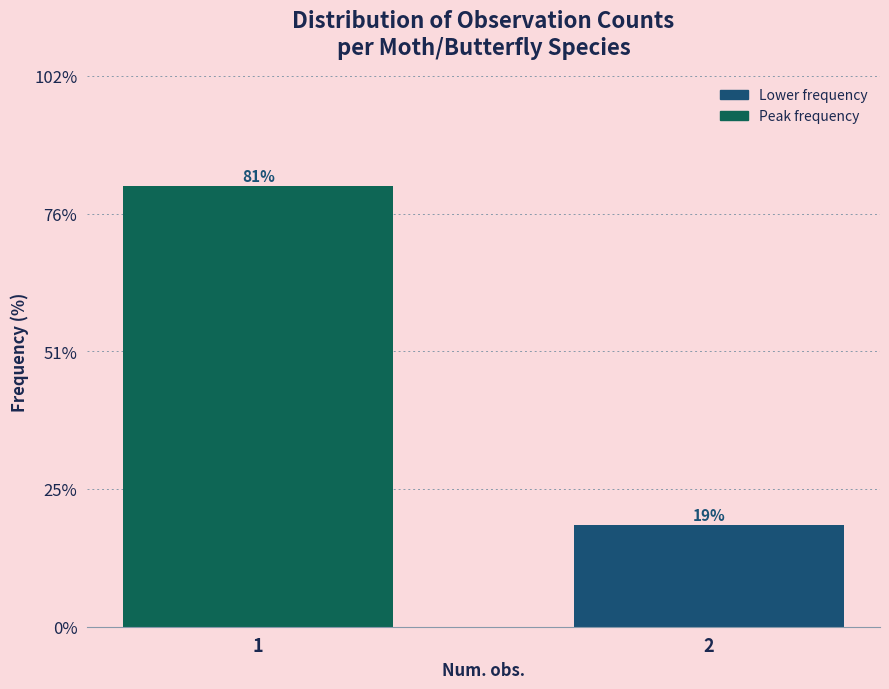

What is the value of the 2nd bar from the left?

18.8